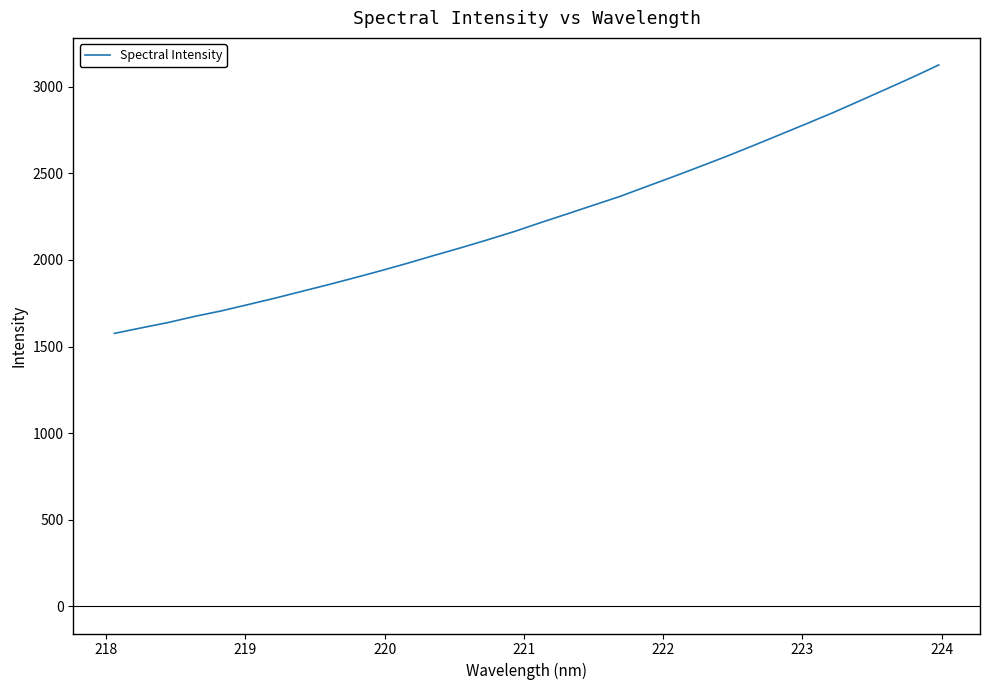

What is the minimum value shown in the chart?

1576.5